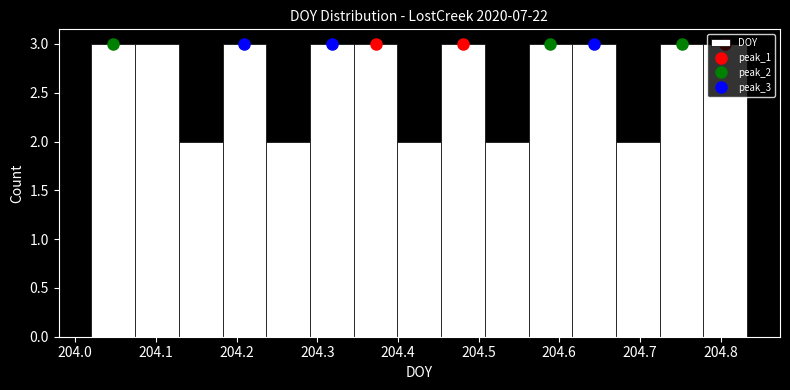

Reading left to right, transcribe this chart: for each bar, give the range it covers on the x-axis and its height. Neither the bar edges nor the heights are printed on the chart, so give them approximately, as read against the axes.

204.02 to 204.07: 3
204.07 to 204.13: 3
204.13 to 204.18: 2
204.18 to 204.24: 3
204.24 to 204.29: 2
204.29 to 204.35: 3
204.35 to 204.40: 3
204.40 to 204.45: 2
204.45 to 204.51: 3
204.51 to 204.56: 2
204.56 to 204.62: 3
204.62 to 204.67: 3
204.67 to 204.72: 2
204.72 to 204.78: 3
204.78 to 204.83: 3